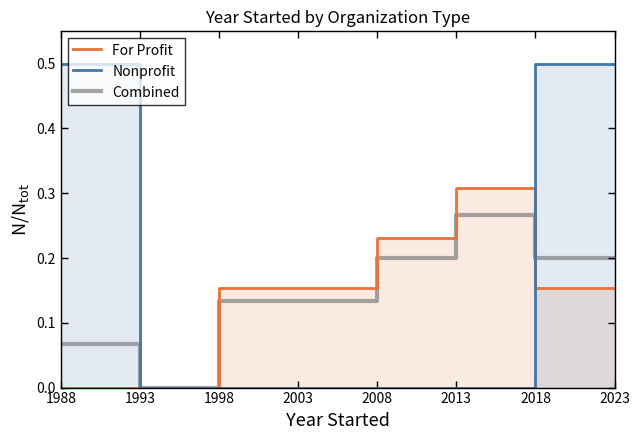

How many lines are shown in the chart?

3